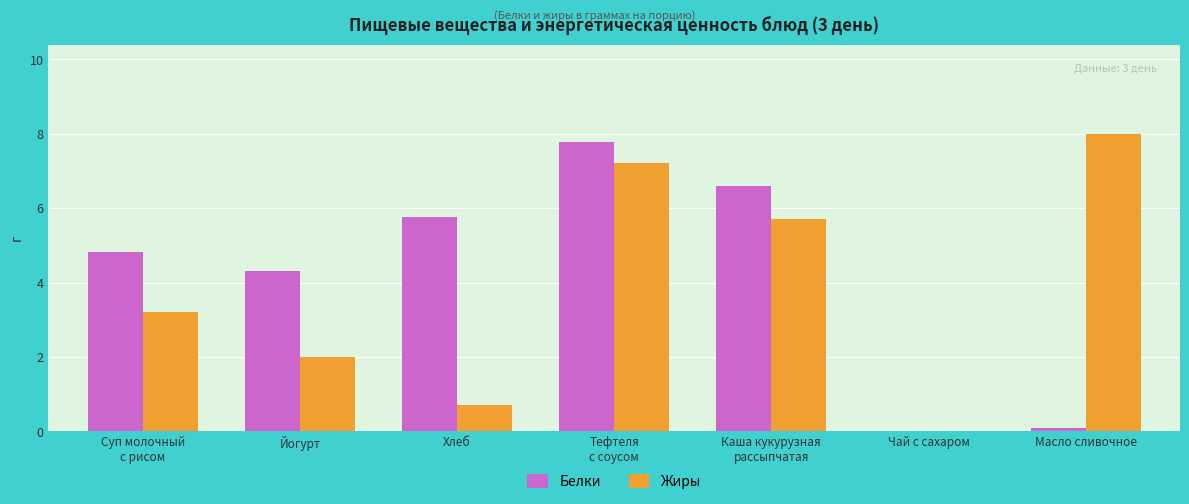

What is the difference between the Белки values at Йогурт and Масло сливочное?

4.2